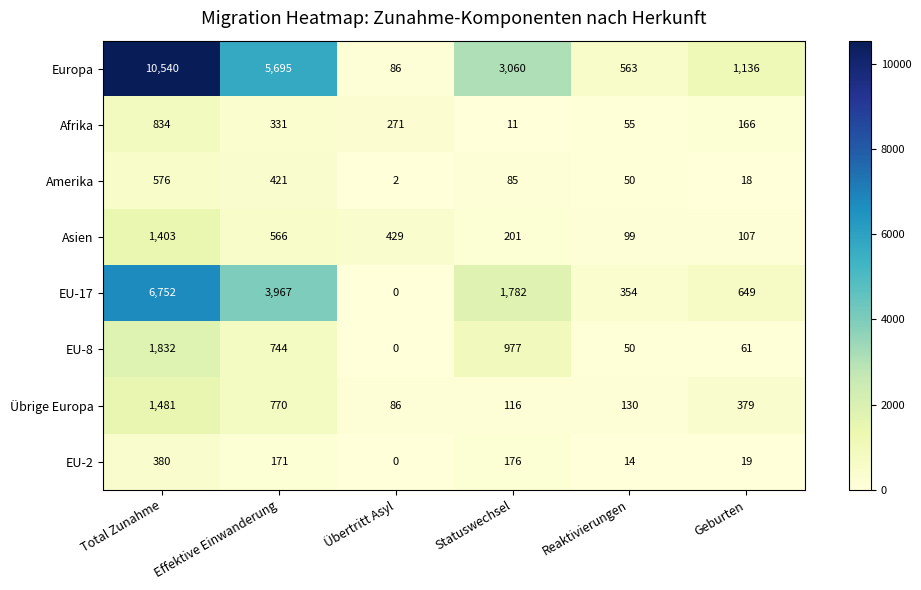

List the series in order of their peak value, lowest first.

EU-2, Amerika, Afrika, Asien, Übrige Europa, EU-8, EU-17, Europa